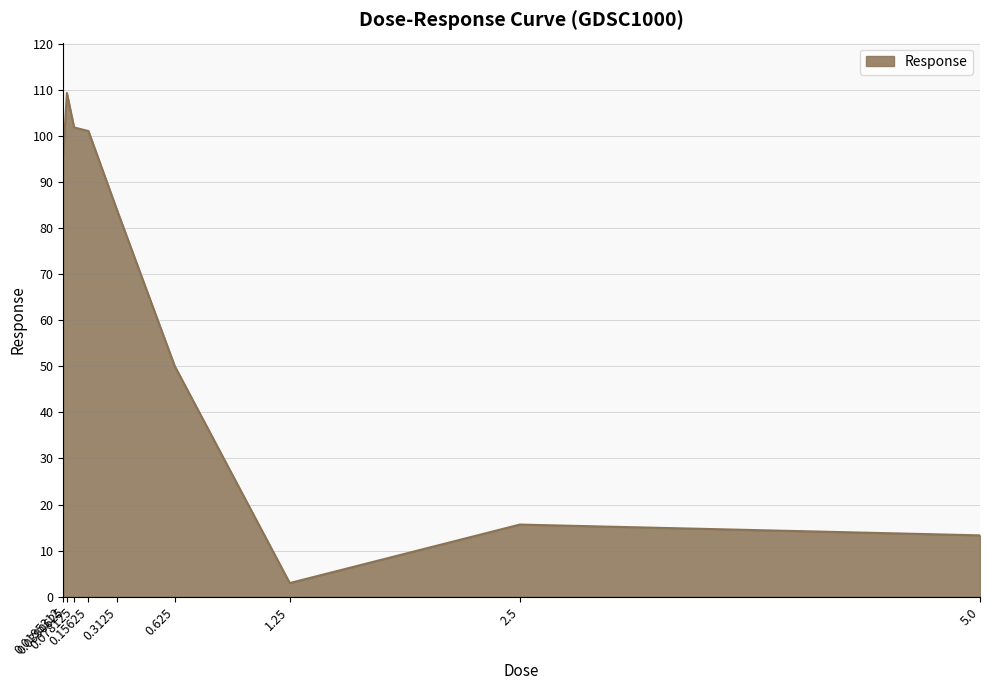

How many values are below 83?

4